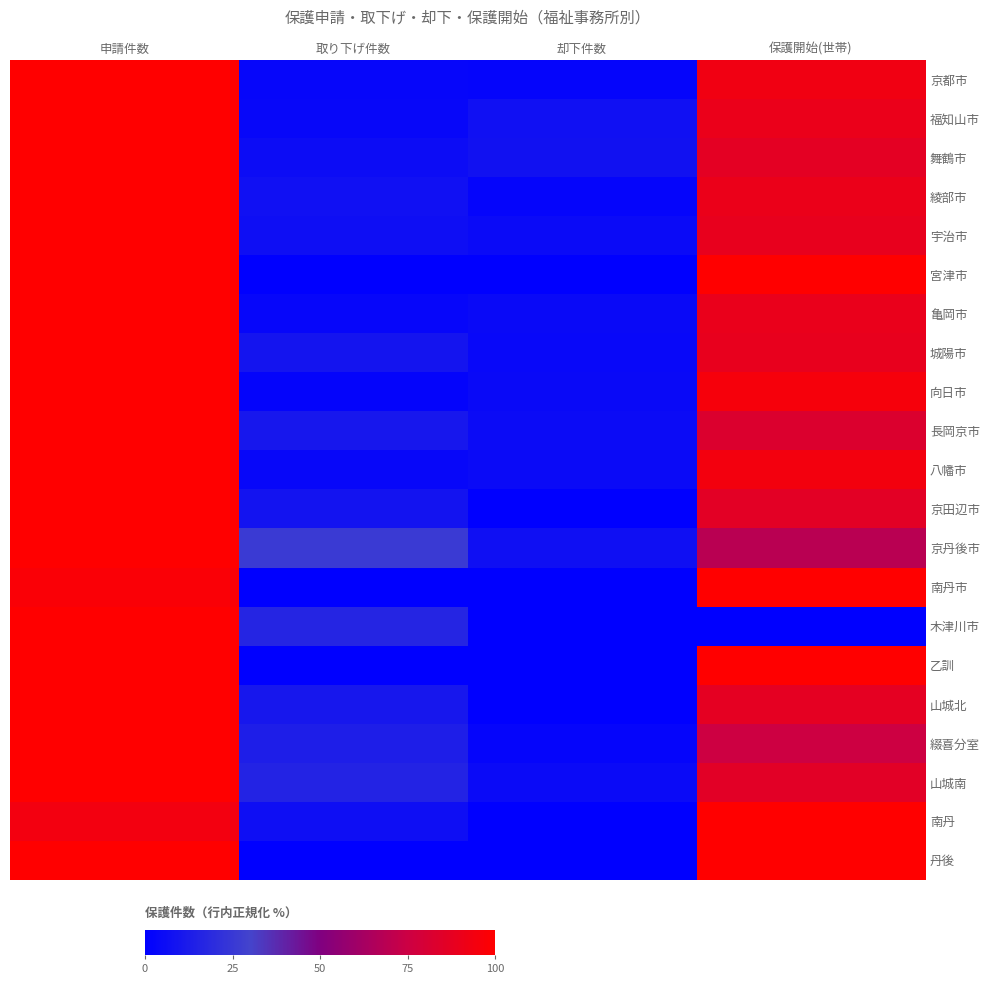

Which series changed the most between 取り下げ件数 and 却下件数?

京丹後市